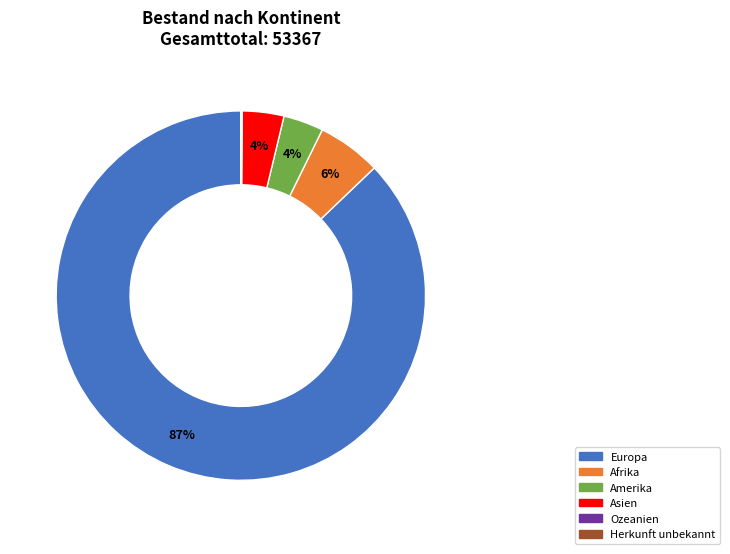

To the nearest percent, what portion does Amerika represent?

4%